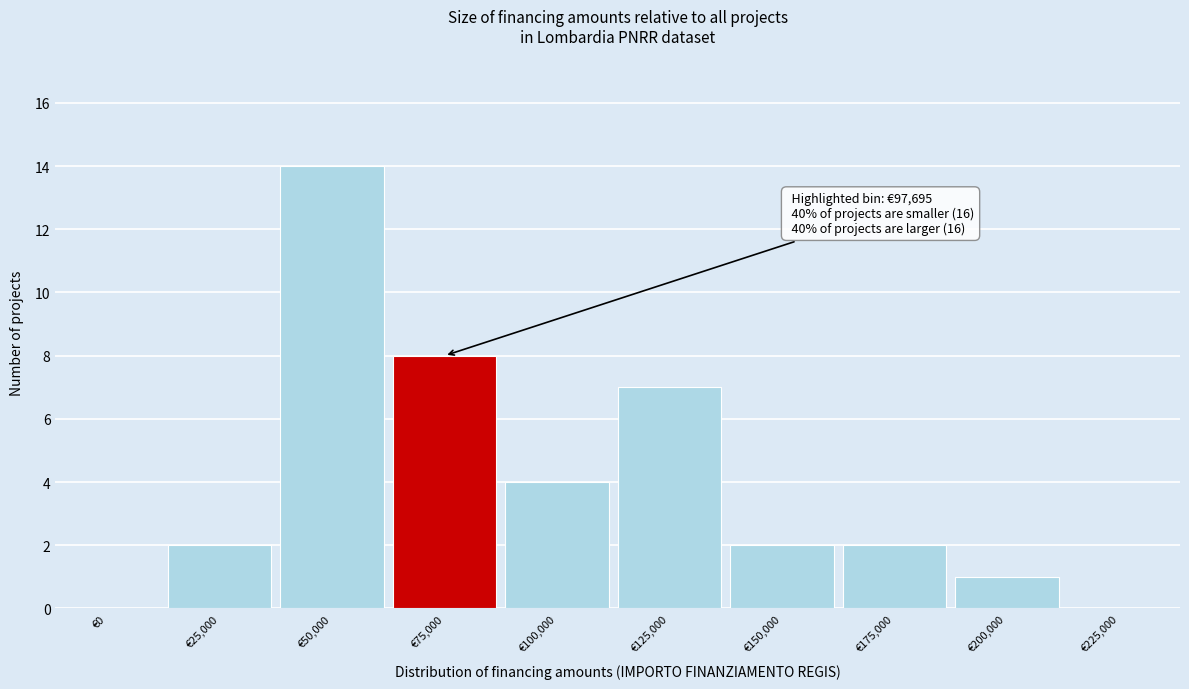

Reading right to left, list all the values displayed in this chart.

€225,000=0	€200,000=1	€175,000=2	€150,000=2	€125,000=7	€100,000=4	€75,000=8	€50,000=14	€25,000=2	€0=0